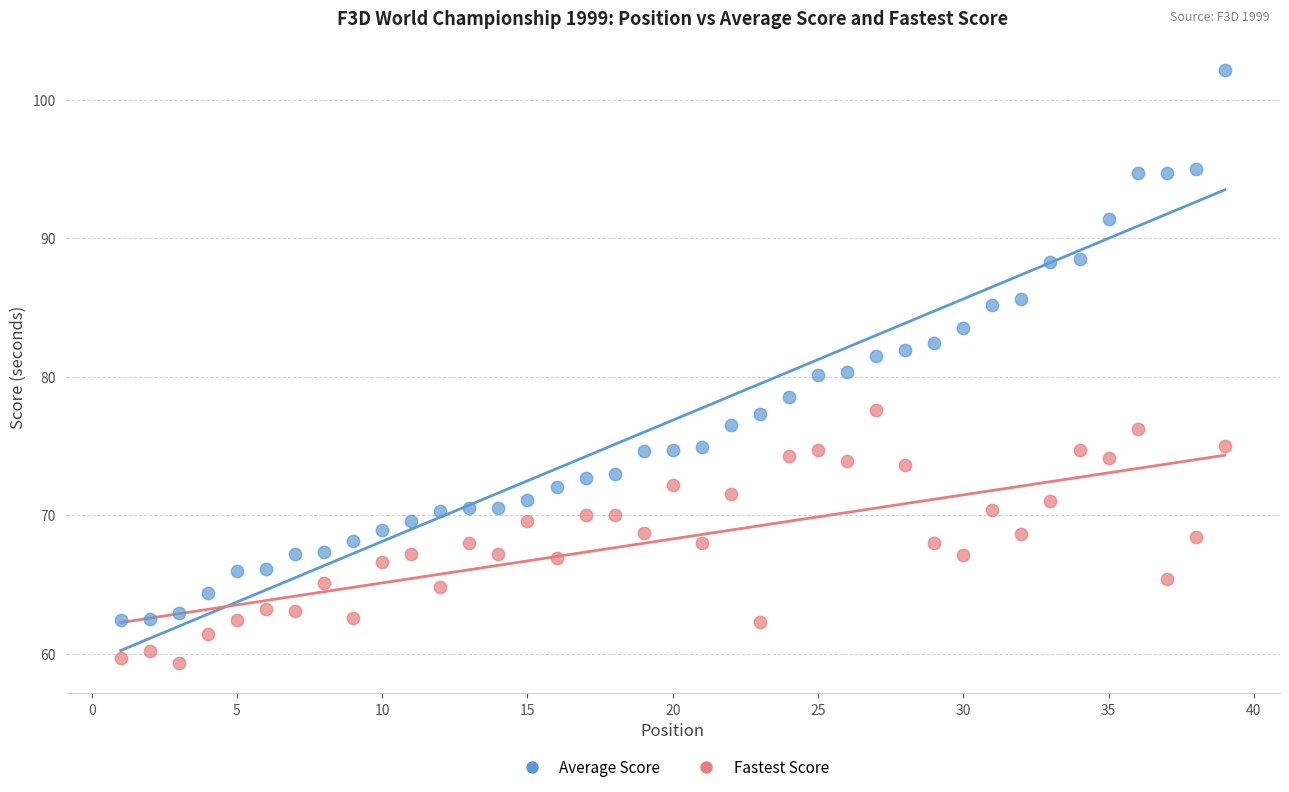

Which series reaches the minimum Y coordinate?

Fastest Score